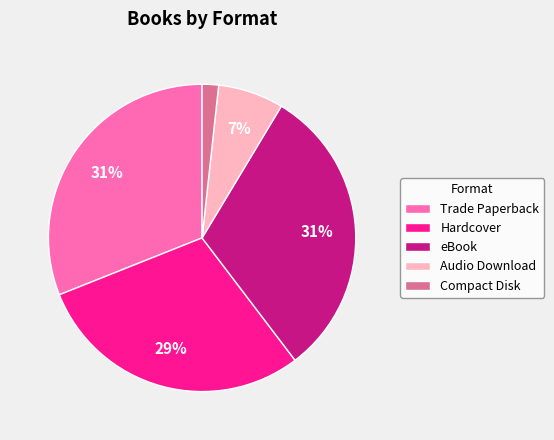

Count the number of slices in the pie.

5